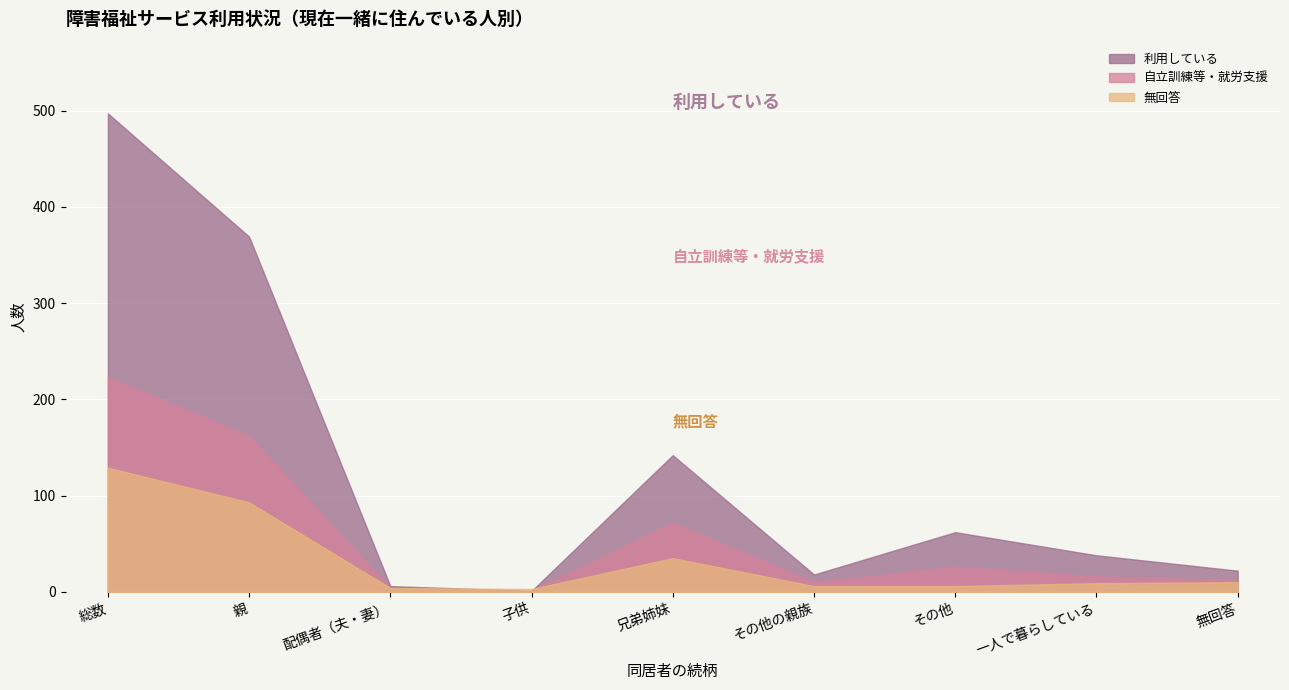

What position from the right is その他?

3